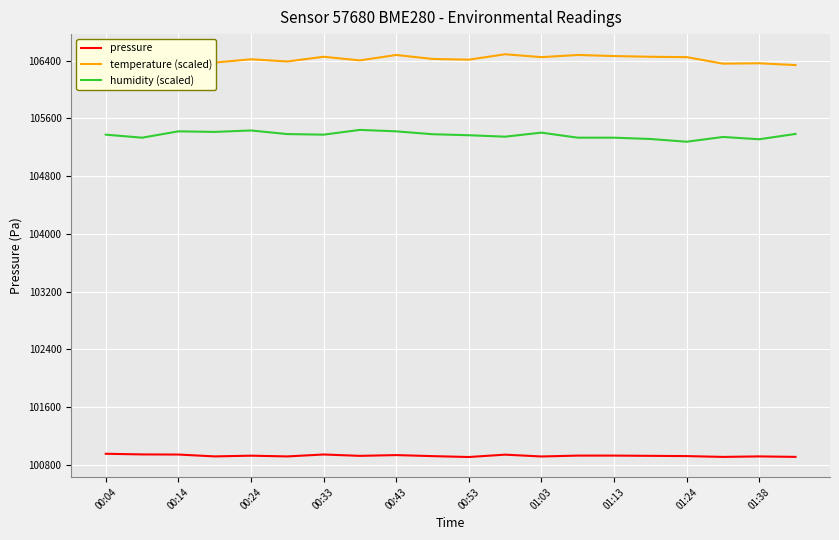

What is the maximum value shown in the chart?

106490.0